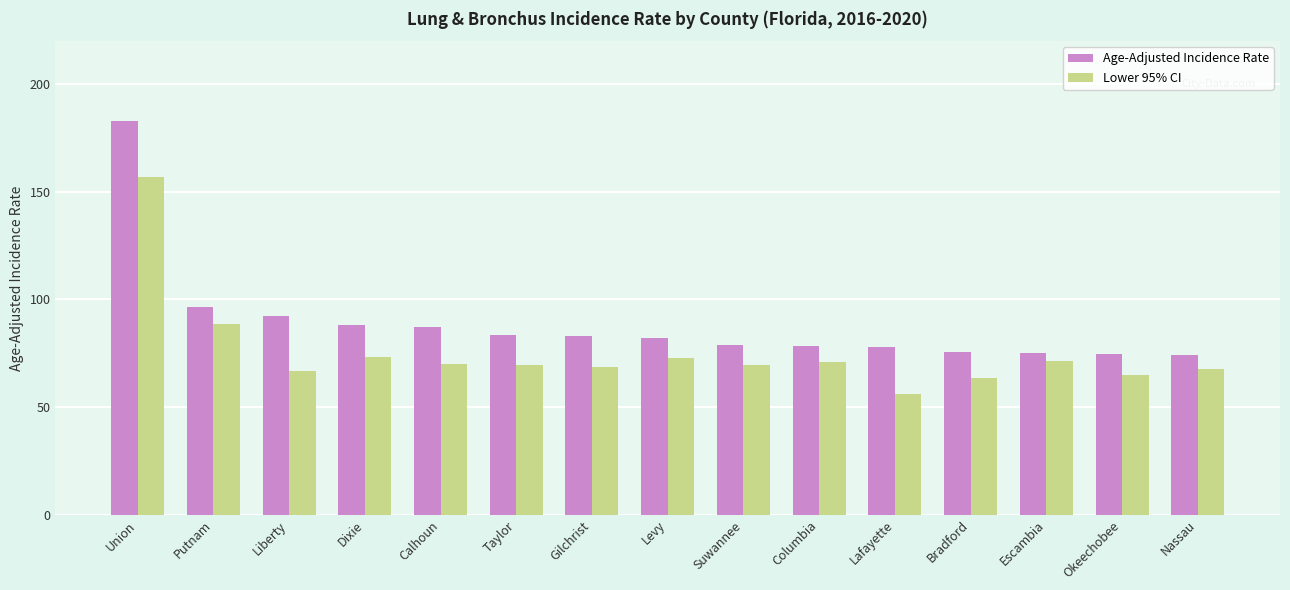

How many series are shown in this chart?

2